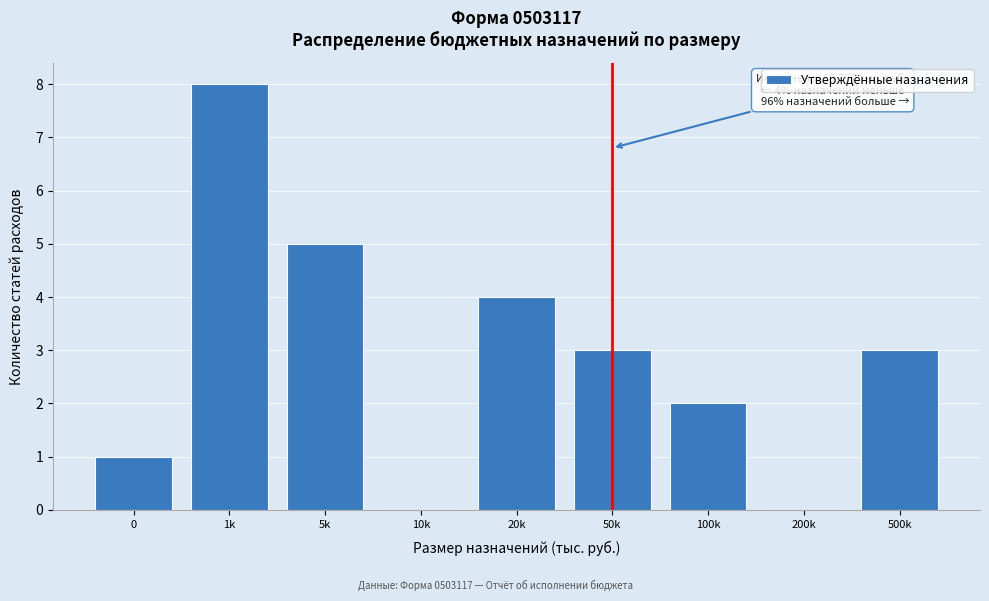

Reading right to left, extract all data points from this chart.

500k=3	200k=0	100k=2	50k=3	20k=4	10k=0	5k=5	1k=8	0=1